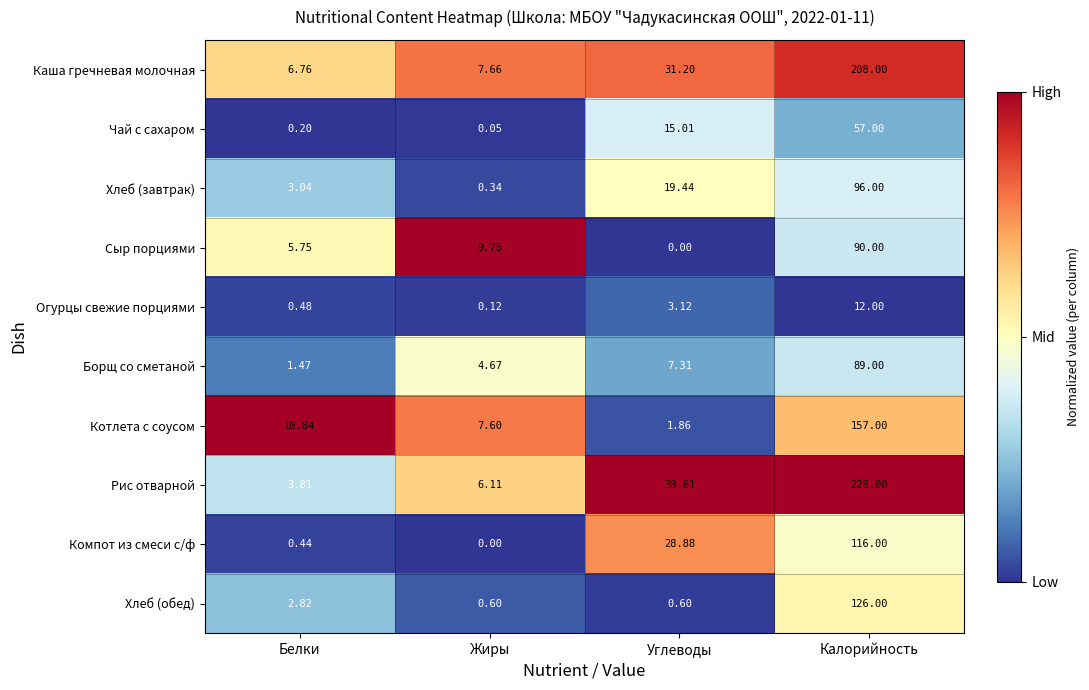

At which category is the sum across all series the highest?

Калорийность